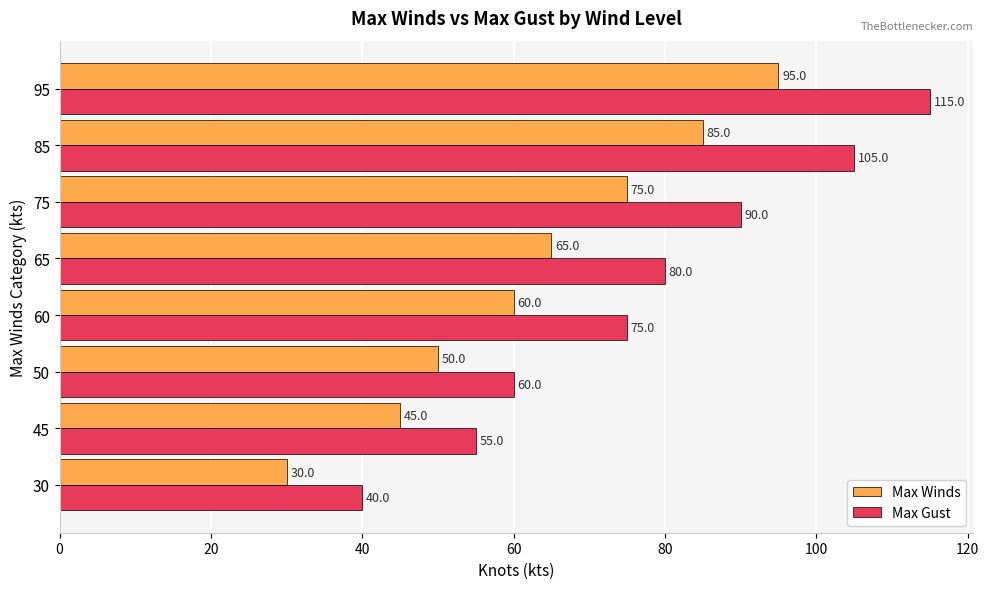

Rank the series by their maximum value, from highest to lowest.

Max Gust, Max Winds